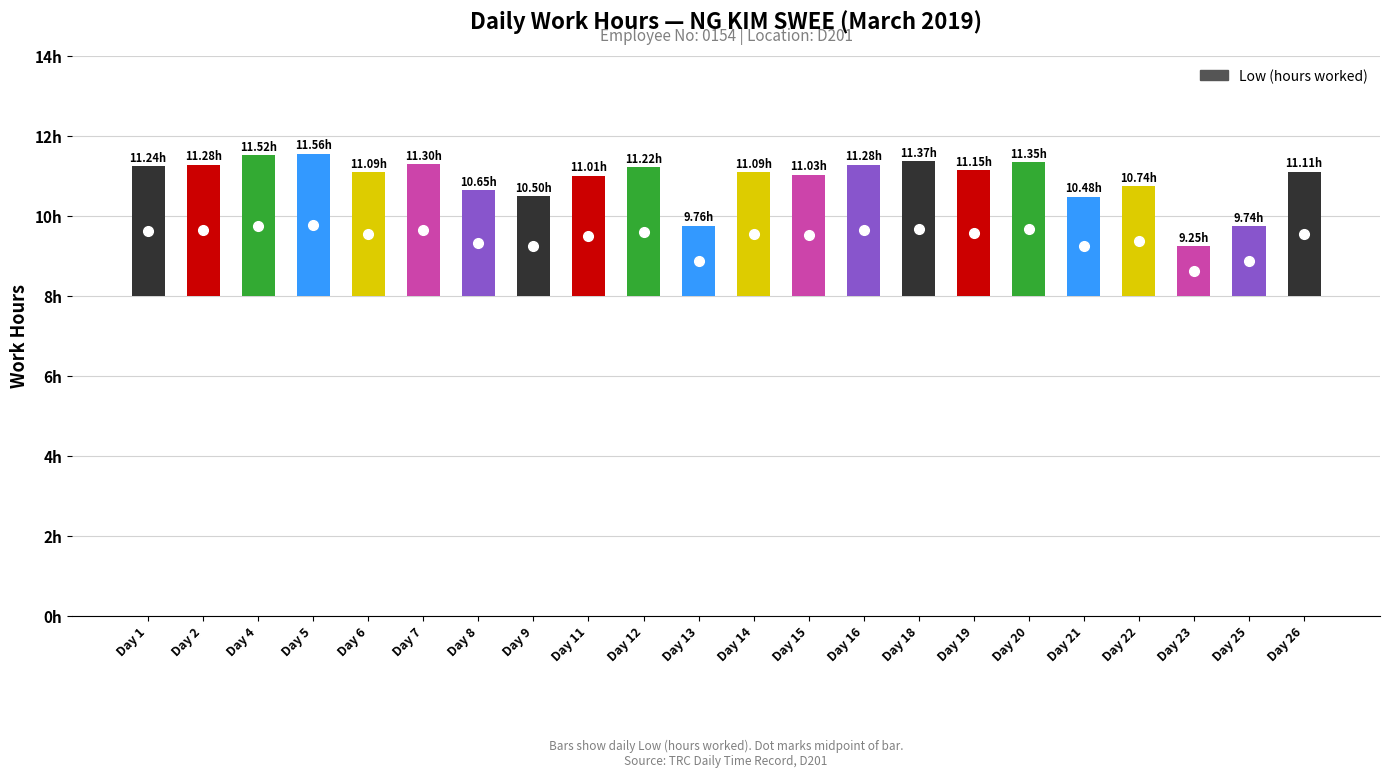

Rank the categories by Low (hours) value from lowest to highest.

23, 25, 13, 21, 9, 8, 22, 11, 15, 6, 14, 26, 19, 12, 1, 2, 16, 7, 20, 18, 4, 5